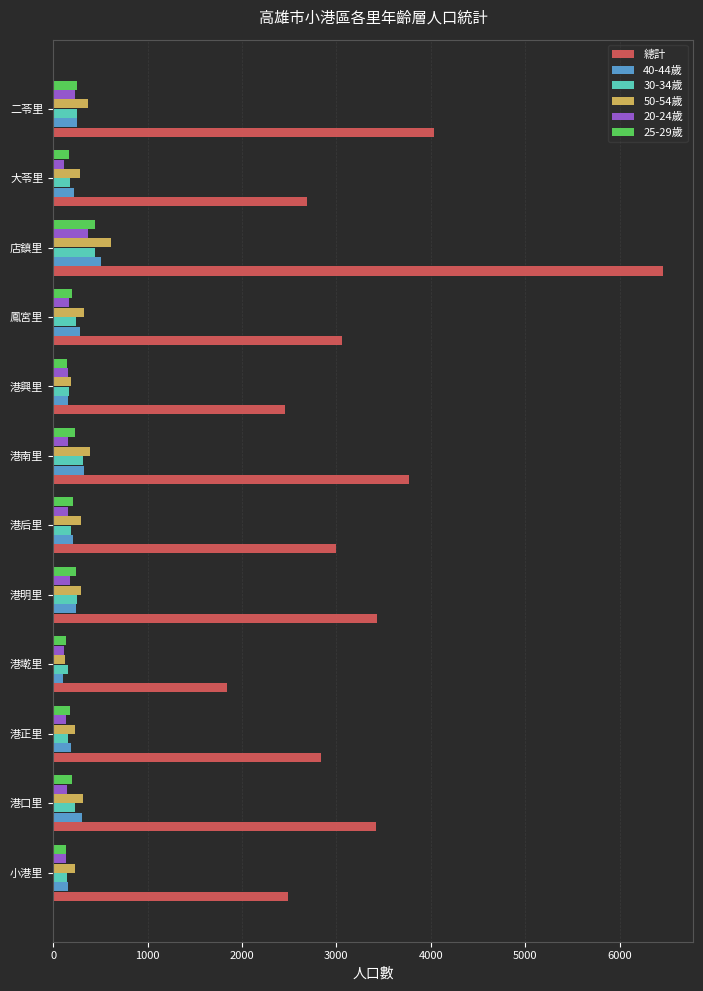

Is the value of 50-54歲 at 小港里 greater than the value of 總計 at 港正里?

No